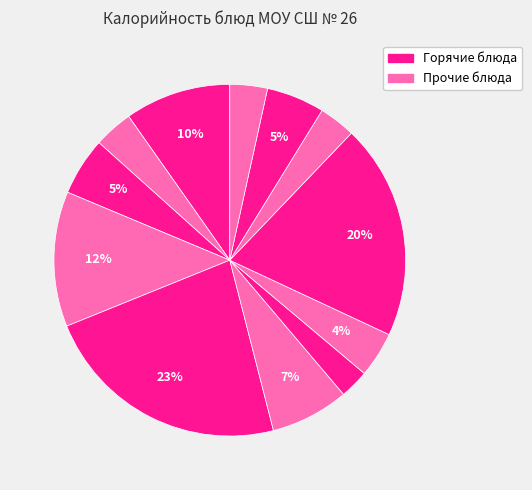

How many slices are in this pie chart?

12